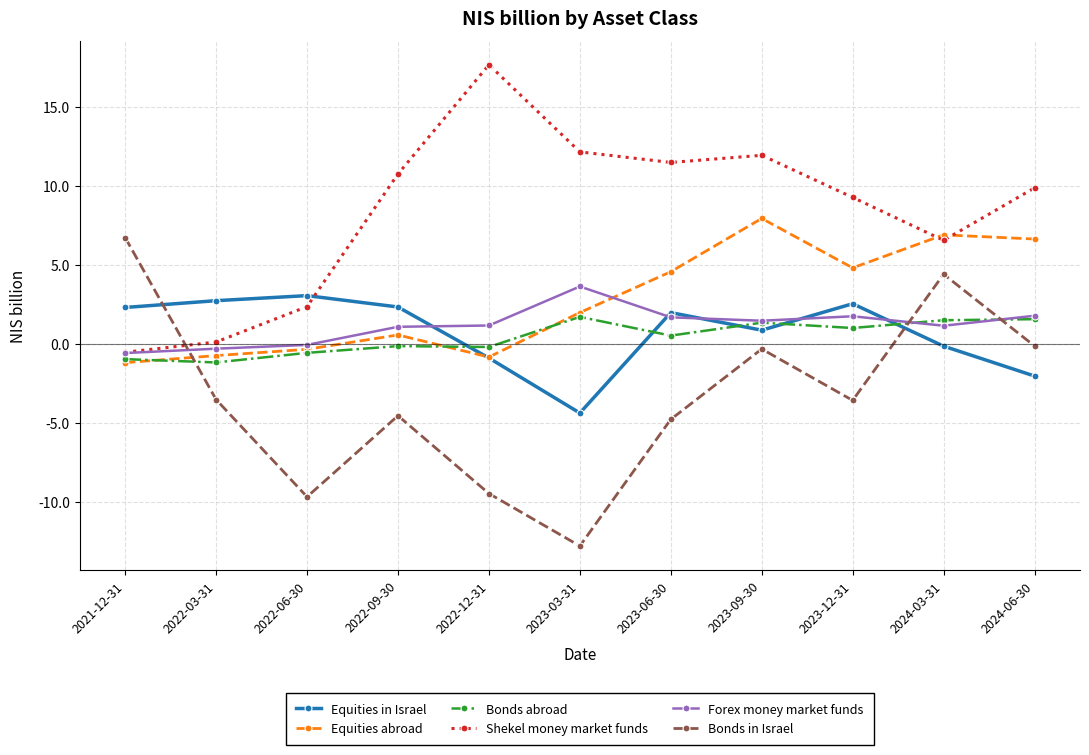

What is the minimum value for Bonds in Israel?

-12.8